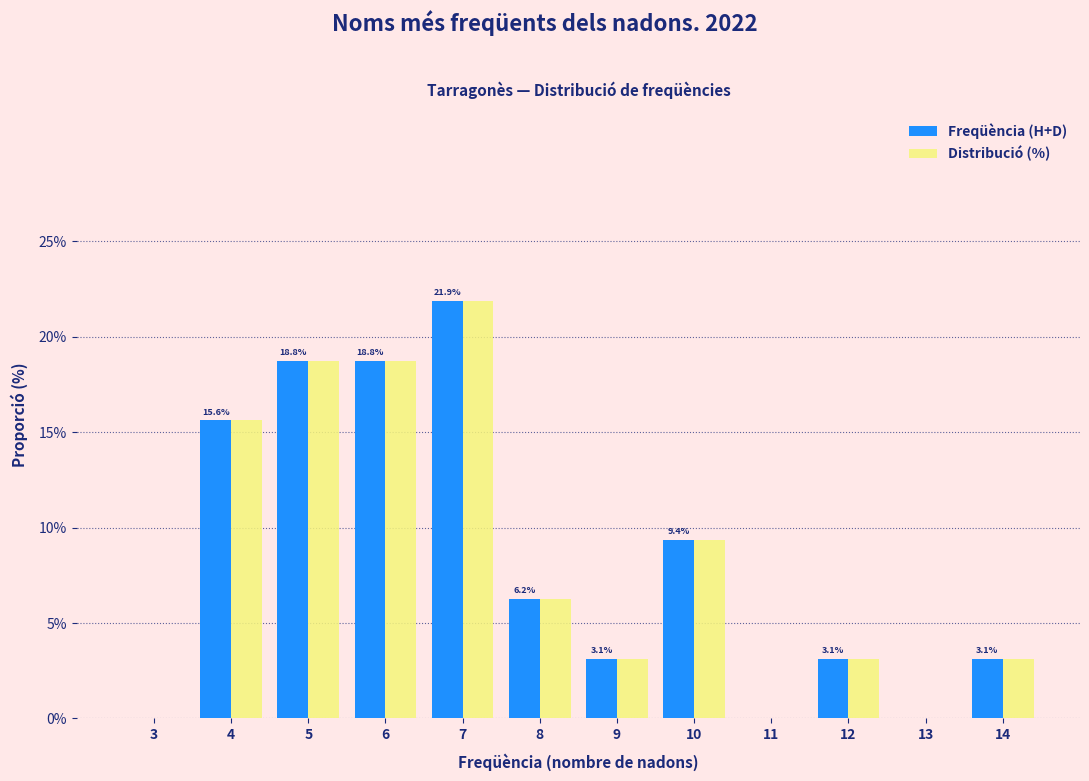

What is the sum of all Distribució (%) values?

100.0